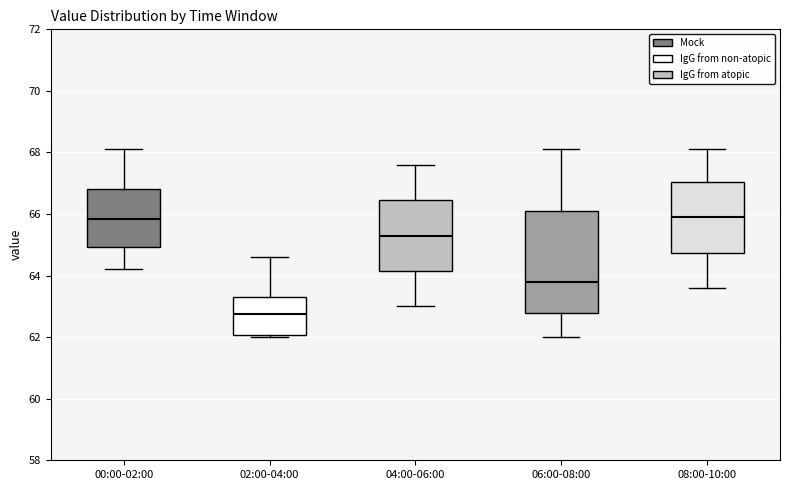

Which box is the tallest, from its lower edge to its upper edge?

06:00-08:00